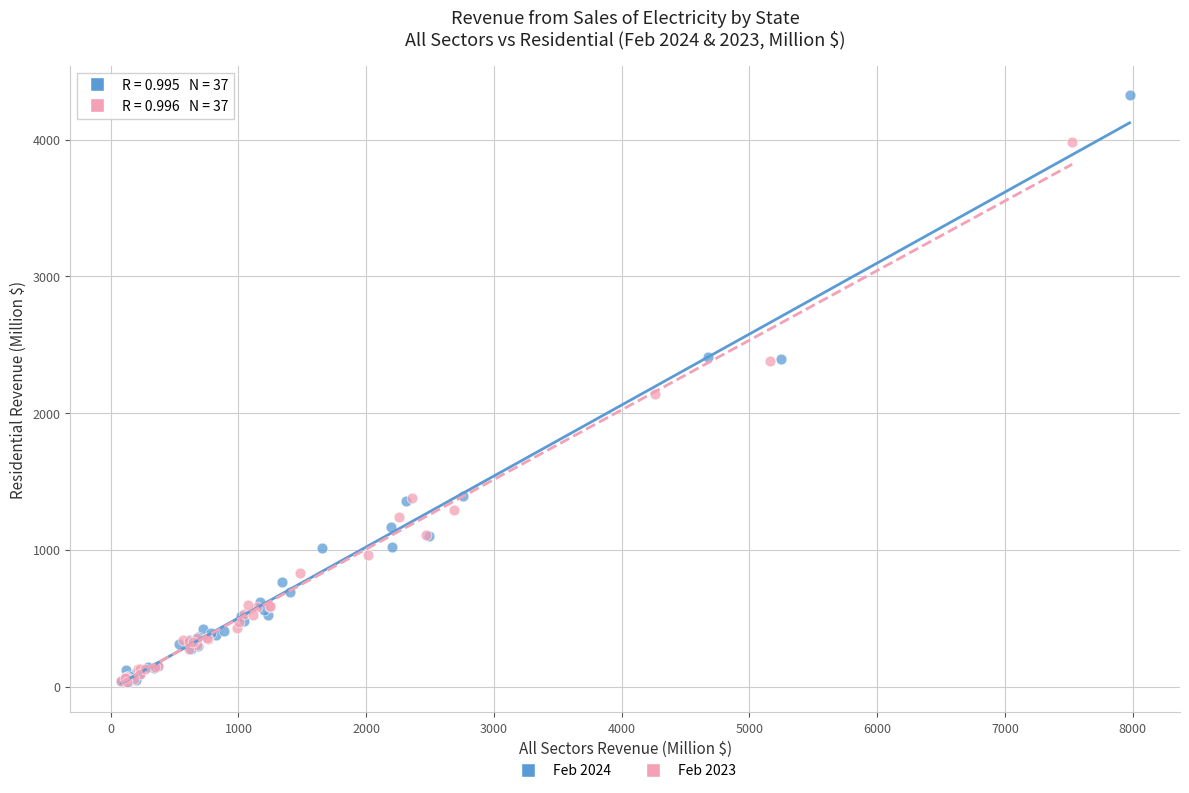

Which series has the largest Y range (max minus min)?

Feb 2024